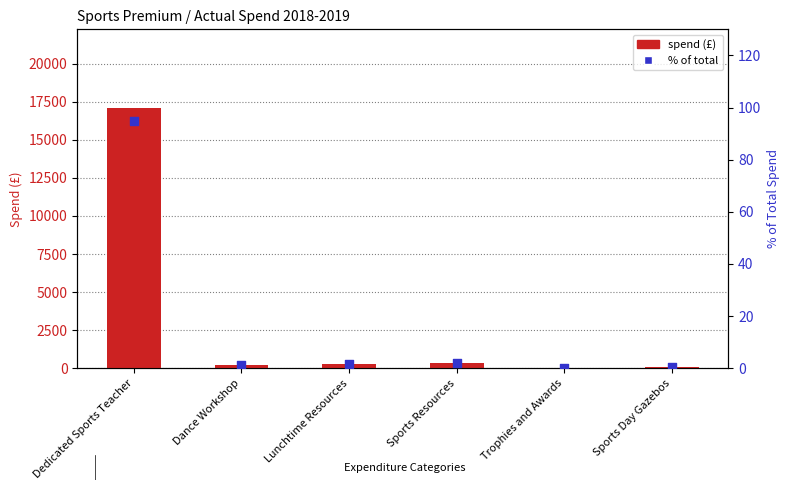

Which series contains the lowest Y value?

% of total